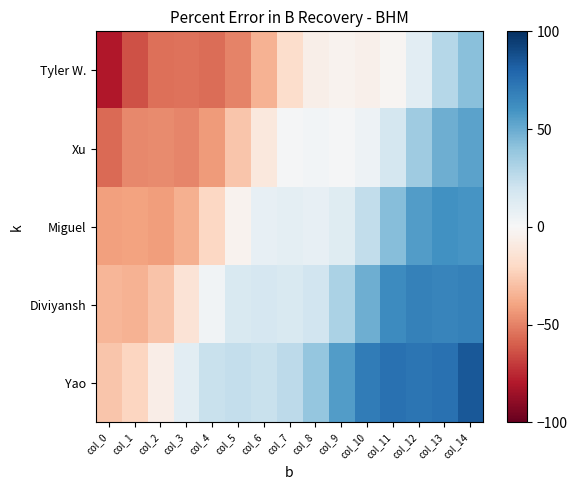

Which has a higher value, col_6 or col_10?

col_10